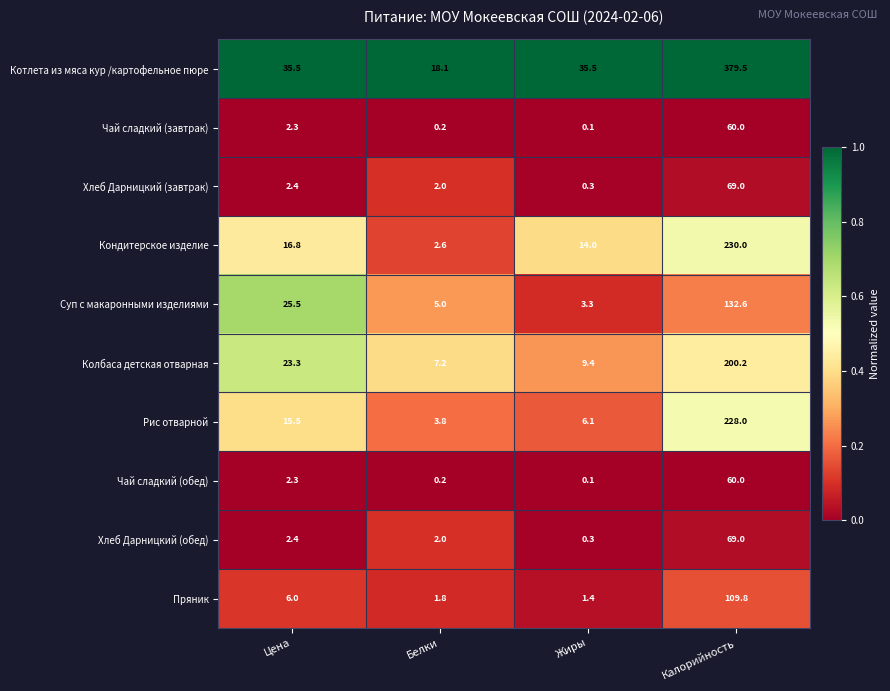

True or false: Котлета из мяса кур /картофельное пюре has a value of 50.3 at Жиры.

False